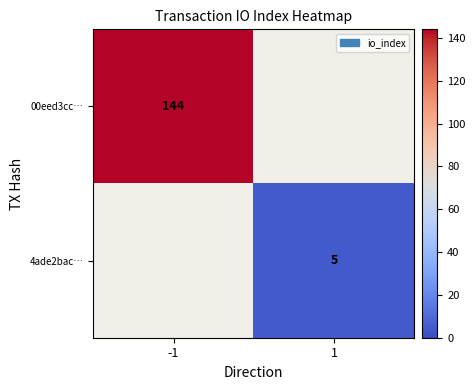

How many categories are shown in the chart?

2